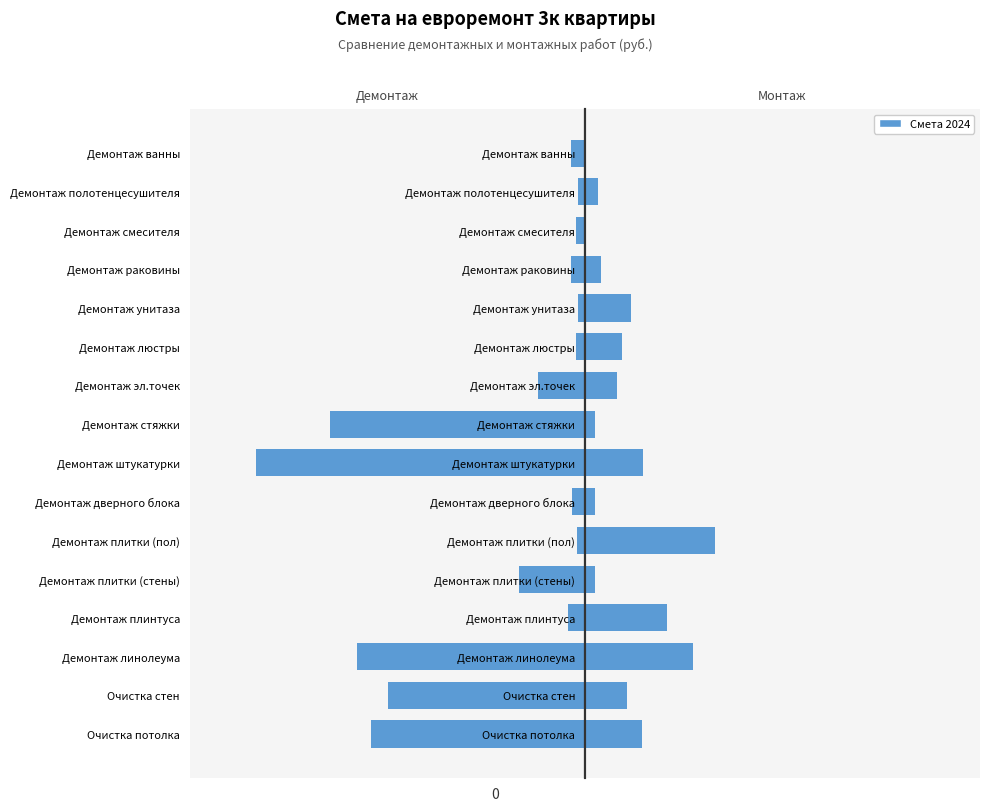

Rank the series by their average value, from highest to lowest.

Монтажные работы, Демонтажные работы